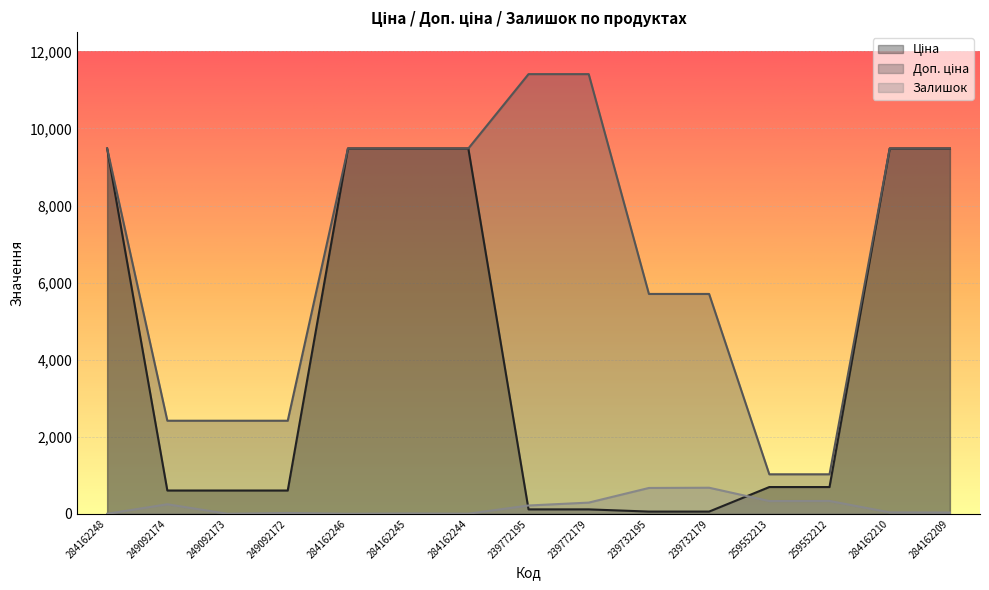

True or false: Ціна has a value of 57.0 at 239732195.

True